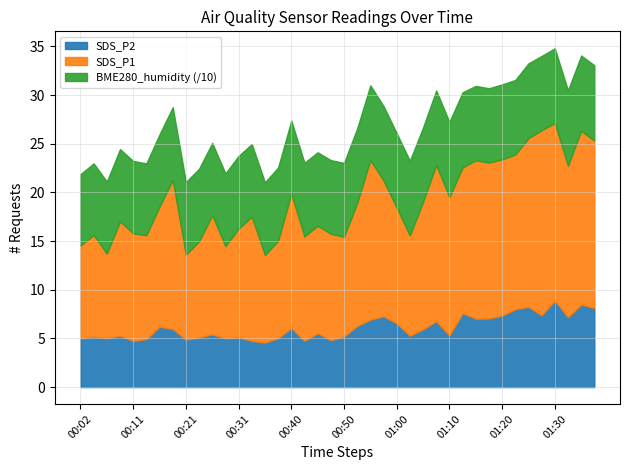

What is the minimum value for SDS_P2?

4.6